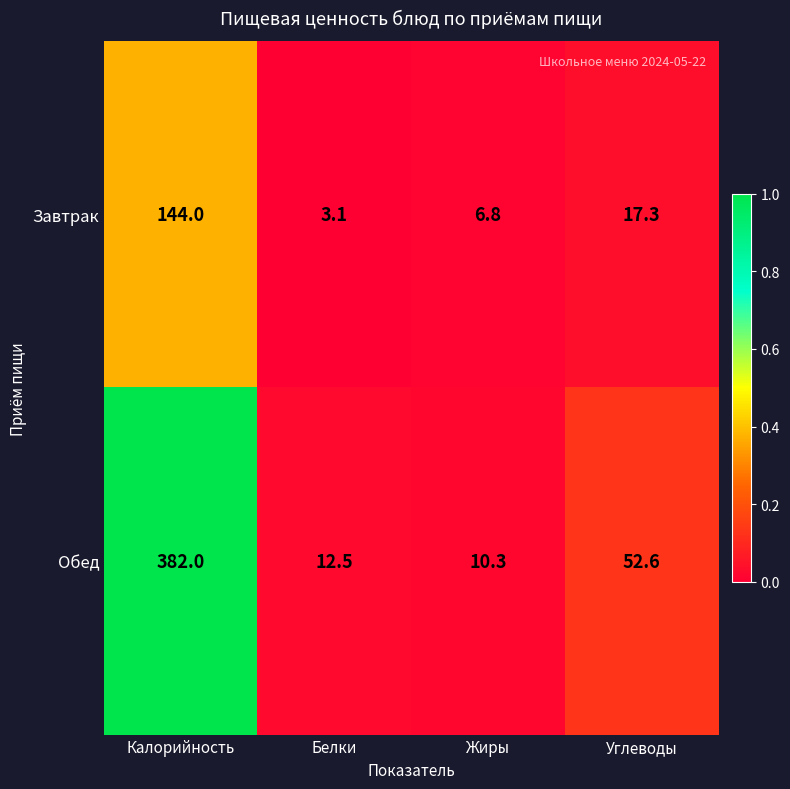

What is the sum of the Завтрак values at Углеводы and Жиры?

24.1